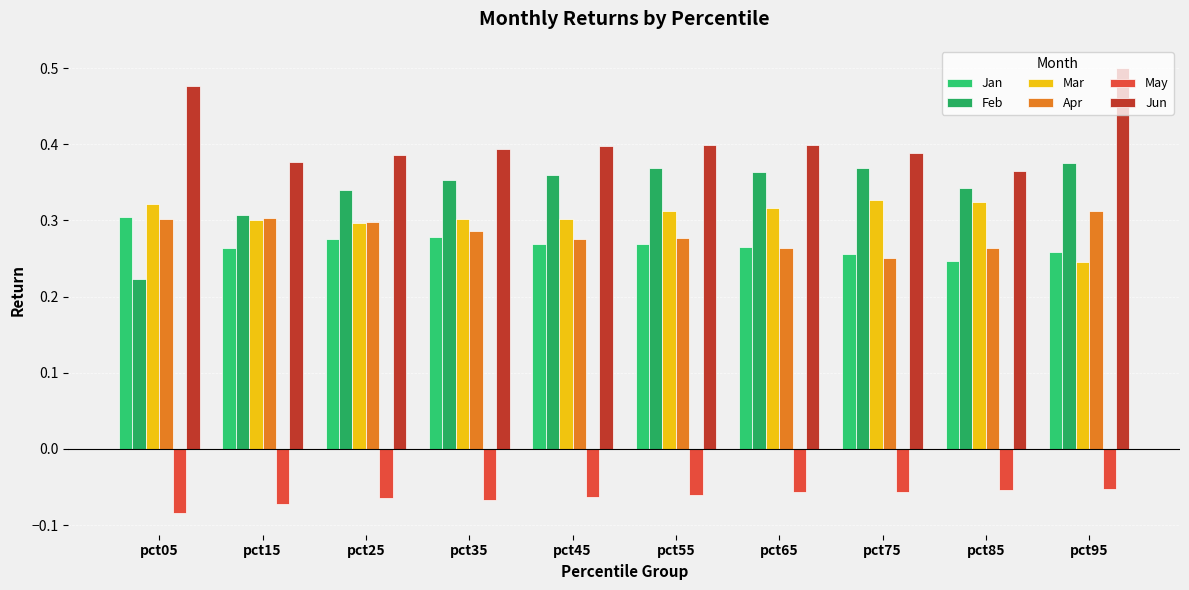

Is it true that Feb equals 0.7 at pct95?

False